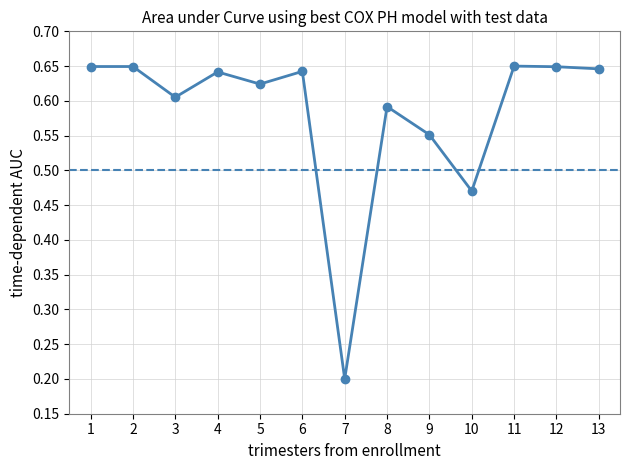

The value at 2 is 0.4. True or false?

False